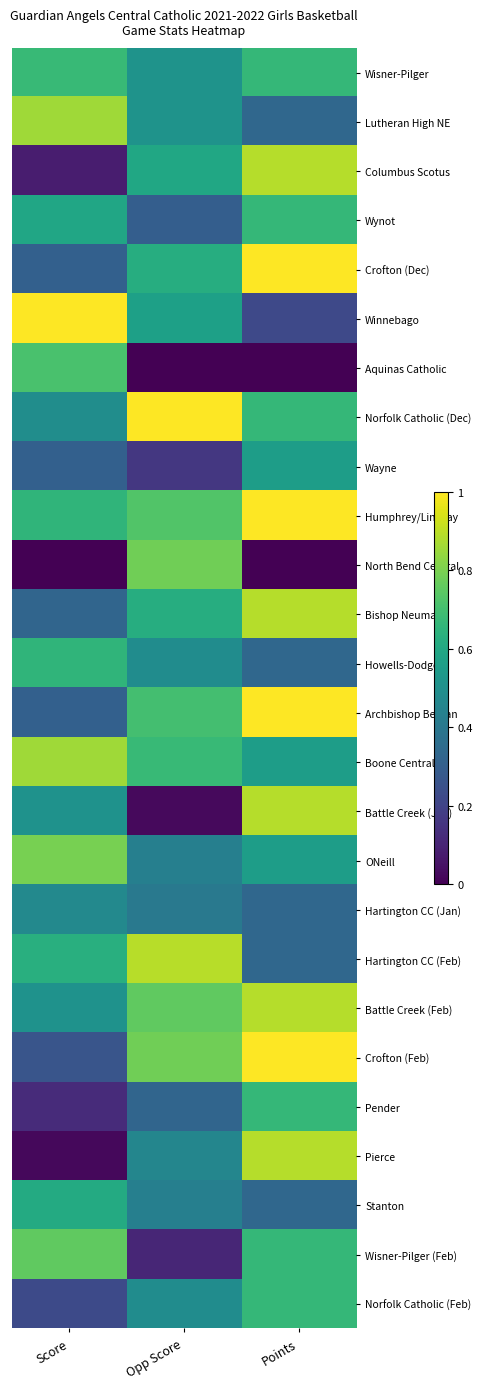

Reading left to right, extract all data points from this chart.

Wisner-Pilger: Score=0.7	Opp Score=0.5	Points=0.7
Lutheran High NE: Score=0.9	Opp Score=0.5	Points=0.3
Columbus Scotus: Score=0.1	Opp Score=0.6	Points=0.9
Wynot: Score=0.6	Opp Score=0.3	Points=0.7
Crofton (Dec): Score=0.3	Opp Score=0.6	Points=1.0
Winnebago: Score=1.0	Opp Score=0.6	Points=0.2
Aquinas Catholic: Score=0.7	Opp Score=0.0	Points=0.0
Norfolk Catholic (Dec): Score=0.5	Opp Score=1.0	Points=0.7
Wayne: Score=0.3	Opp Score=0.2	Points=0.6
Humphrey/Lindsay: Score=0.7	Opp Score=0.7	Points=1.0
North Bend Central: Score=0.0	Opp Score=0.8	Points=0.0
Bishop Neumann: Score=0.3	Opp Score=0.6	Points=0.9
Howells-Dodge: Score=0.7	Opp Score=0.5	Points=0.3
Archbishop Bergan: Score=0.3	Opp Score=0.7	Points=1.0
Boone Central: Score=0.9	Opp Score=0.7	Points=0.6
Battle Creek (Jan): Score=0.5	Opp Score=0.0	Points=0.9
ONeill: Score=0.8	Opp Score=0.4	Points=0.6
Hartington CC (Jan): Score=0.5	Opp Score=0.4	Points=0.3
Hartington CC (Feb): Score=0.6	Opp Score=0.9	Points=0.3
Battle Creek (Feb): Score=0.5	Opp Score=0.8	Points=0.9
Crofton (Feb): Score=0.3	Opp Score=0.8	Points=1.0
Pender: Score=0.1	Opp Score=0.3	Points=0.7
Pierce: Score=0.0	Opp Score=0.5	Points=0.9
Stanton: Score=0.6	Opp Score=0.4	Points=0.3
Wisner-Pilger (Feb): Score=0.8	Opp Score=0.1	Points=0.7
Norfolk Catholic (Feb): Score=0.2	Opp Score=0.5	Points=0.7